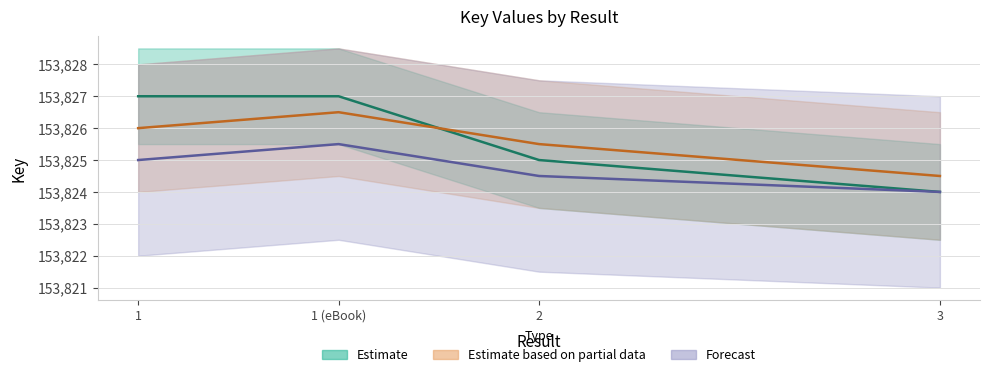

Is it true that Estimate equals 107248 at 1 (eBook)?

False